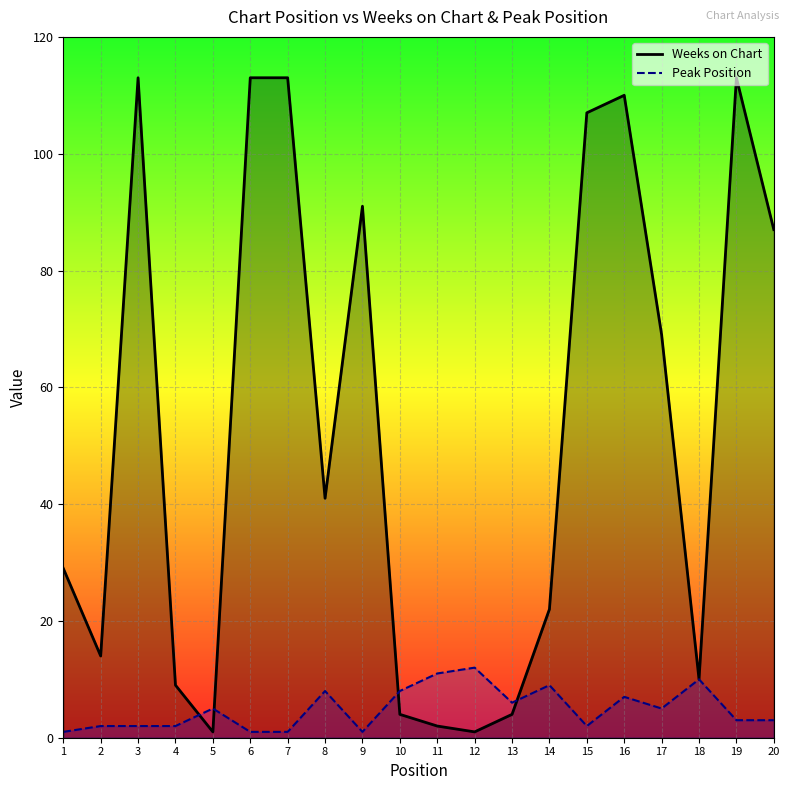

Reading right to left, list all the values displayed in this chart.

Weeks on Chart: 20=87	19=113	18=10	17=69	16=110	15=107	14=22	13=4	12=1	11=2	10=4	9=91	8=41	7=113	6=113	5=1	4=9	3=113	2=14	1=29
Peak Position: 20=3	19=3	18=10	17=5	16=7	15=2	14=9	13=6	12=12	11=11	10=8	9=1	8=8	7=1	6=1	5=5	4=2	3=2	2=2	1=1